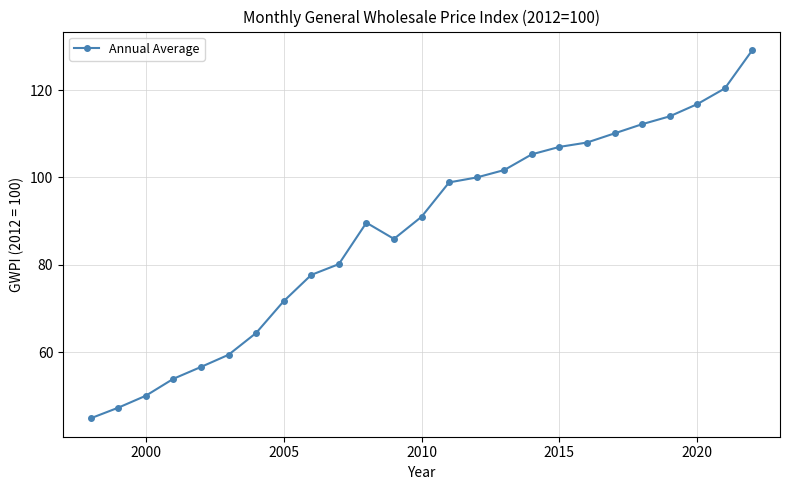

What is the value of the 12th point from the left?

85.9